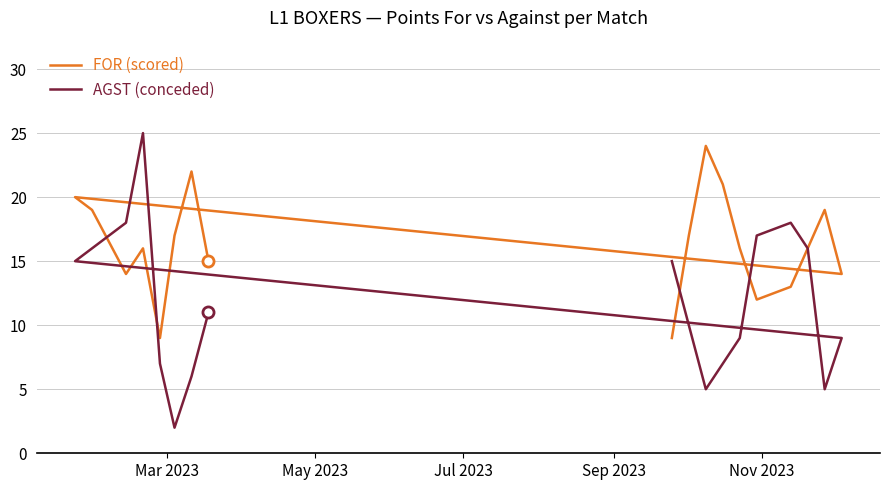

Which series ends up on top after the final intersection of FOR (scored) and AGST (conceded)?

FOR (scored)